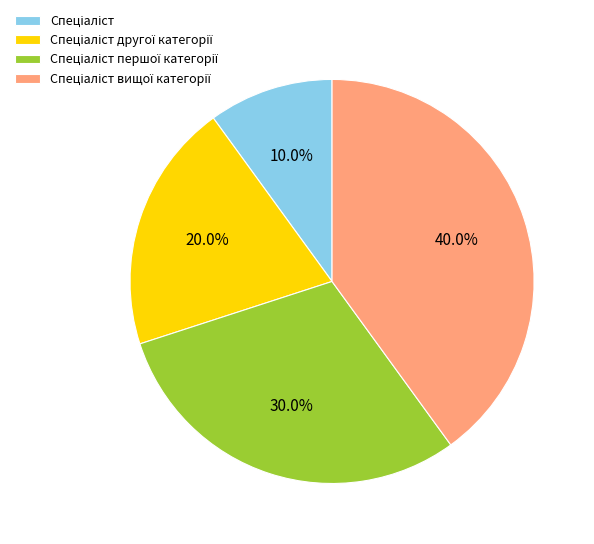

Does any single category account for the majority?

No